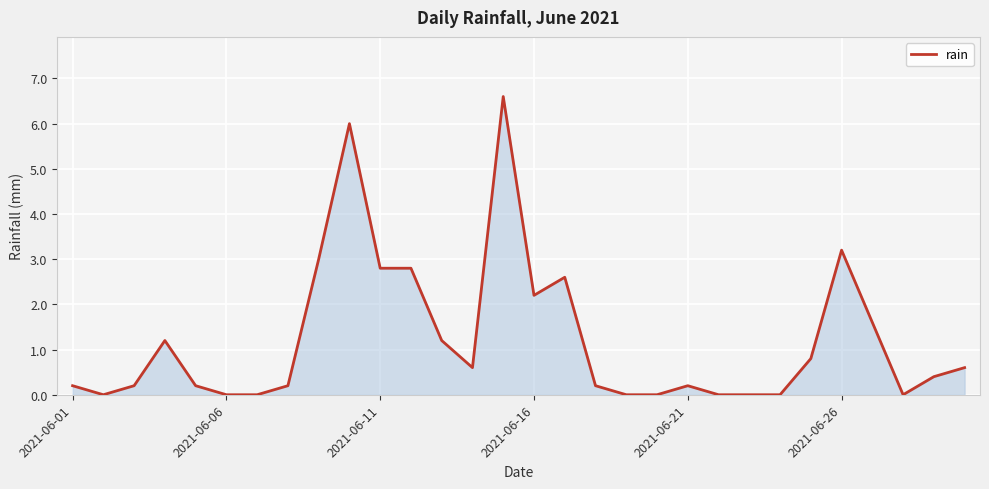

What is the greatest value displayed?

6.6